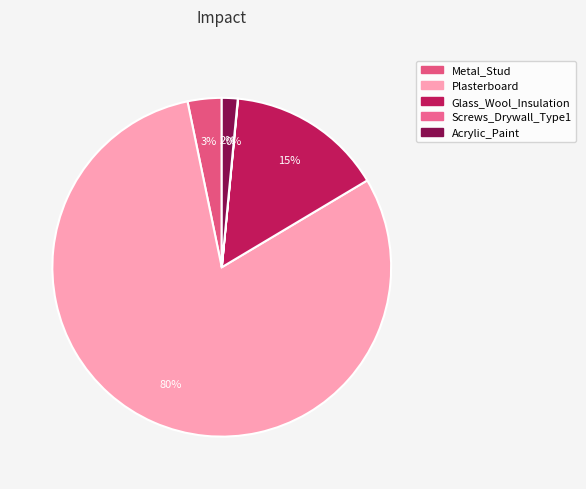

To the nearest percent, what portion does Plasterboard represent?

80%